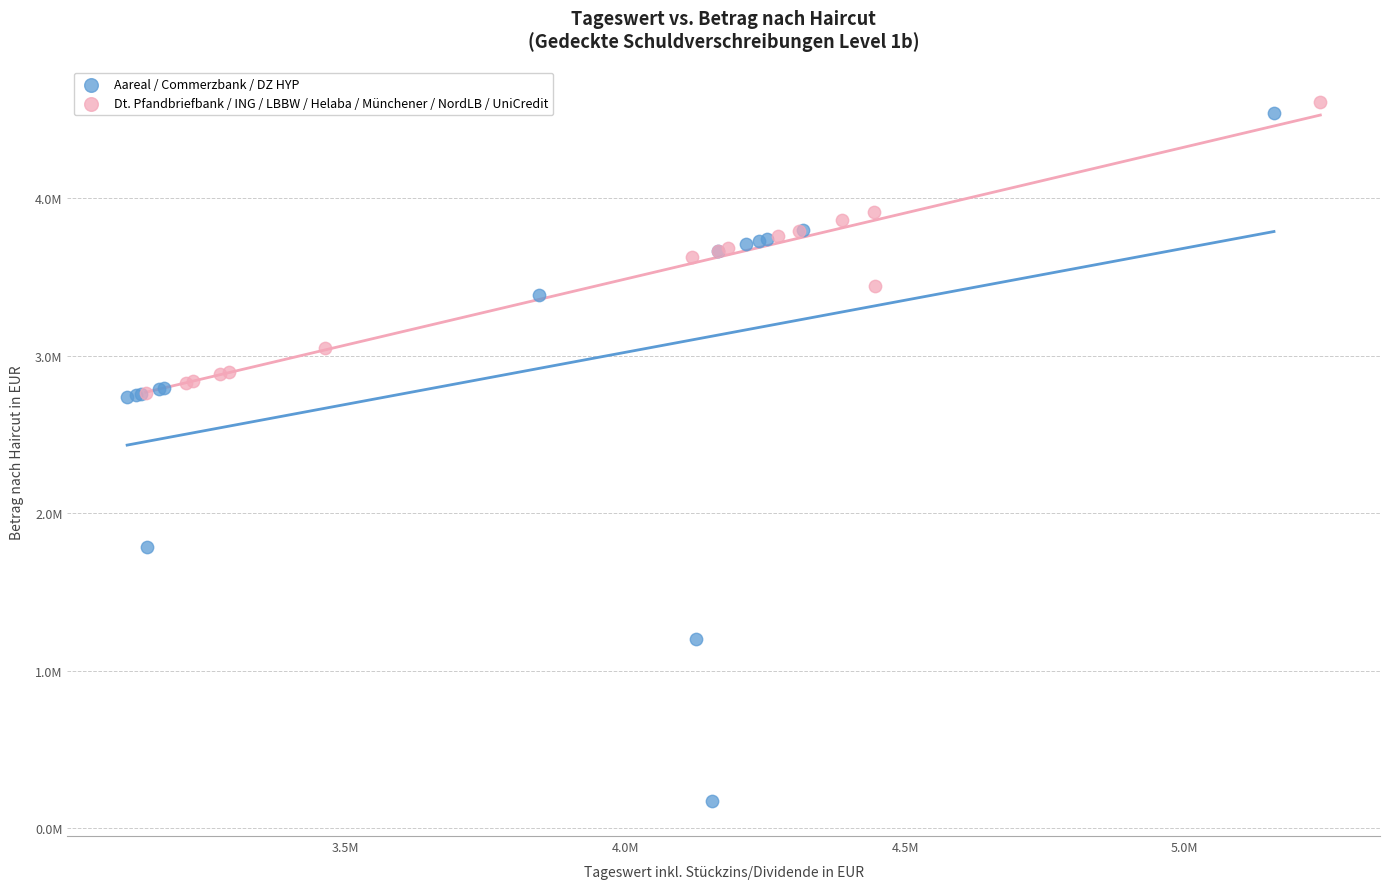

What are all the series names shown in the legend?

Aareal / Commerzbank / DZ HYP, Dt. Pfandbriefbank / ING / LBBW / Helaba / Münchener / NordLB / UniCredit